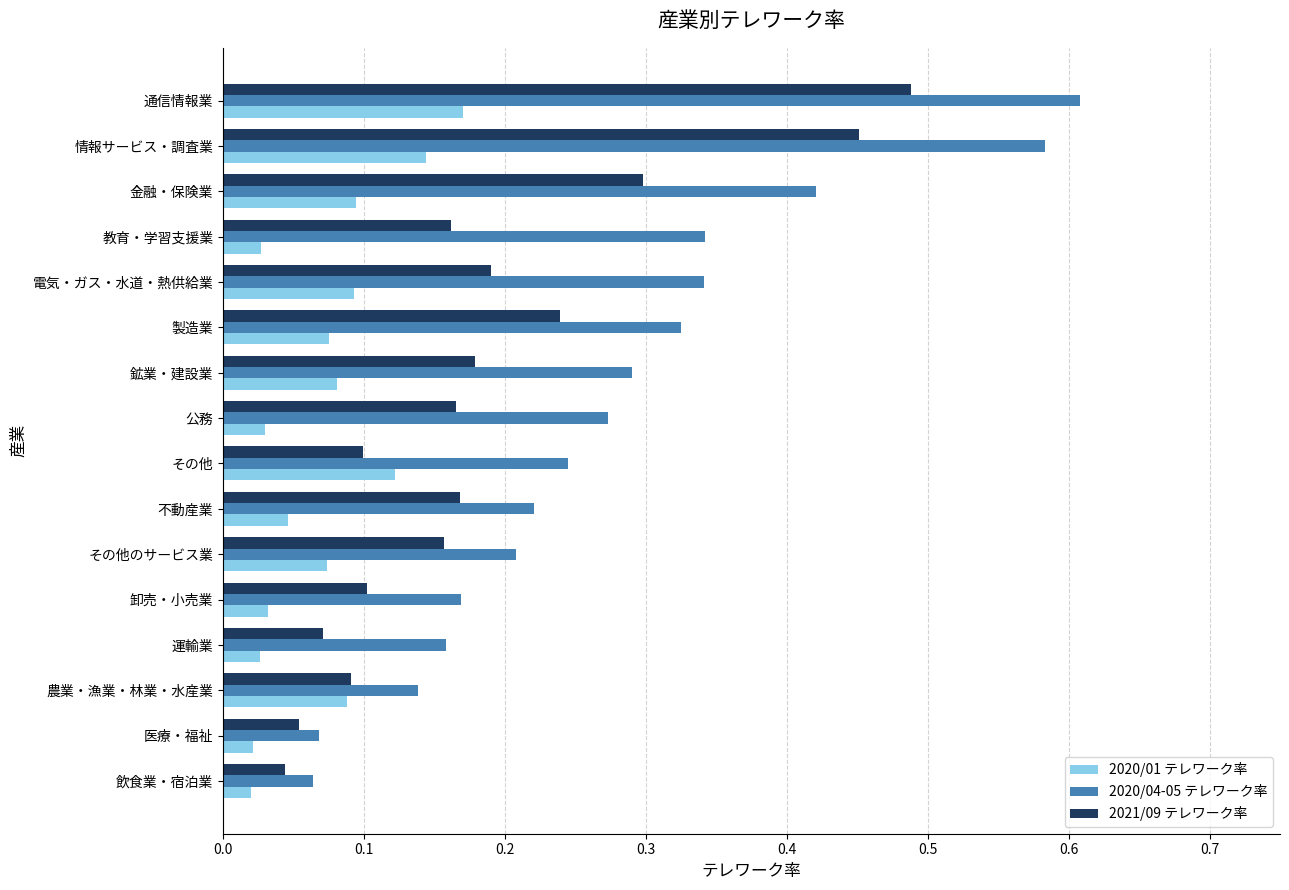

What is the sum of all 2020/01 テレワーク率 values?

1.1